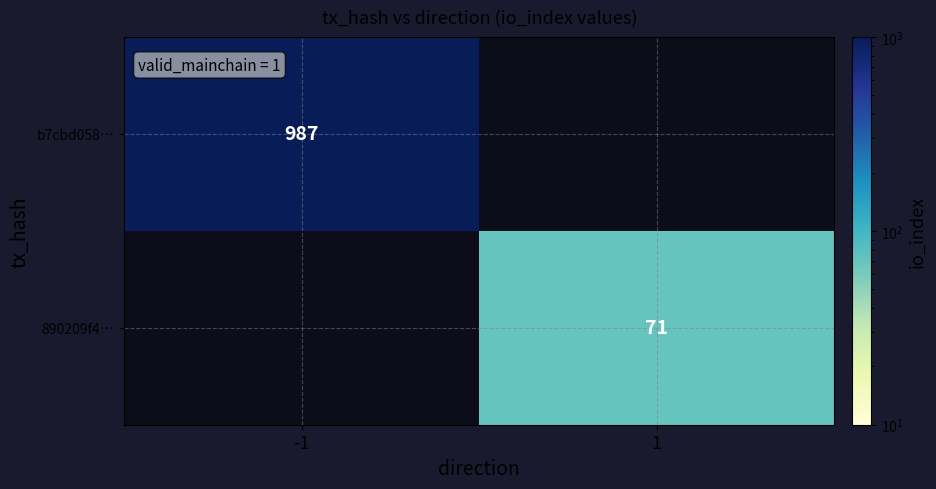

Is it true that b7cbd058… equals 987 at -1?

True